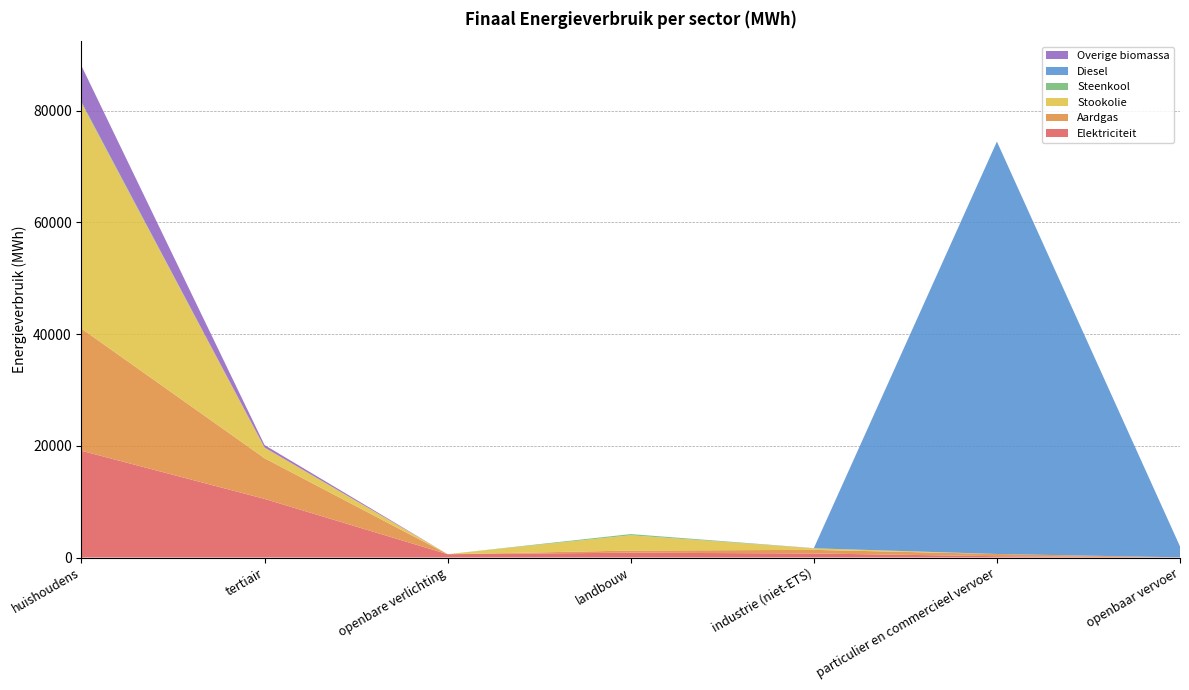

Reading left to right, extract all data points from this chart.

Elektriciteit: 19112.0	10495.1	598.0	862.8	727.7	235.6	31.3
Aardgas: 21865.6	7281.7	0.0	383.1	644.3	397.1	0.0
Stookolie: 40336.2	1915.6	0.0	2731.3	281.1	0.0	0.0
Steenkool: 229.9	0.0	0.0	219.4	0.0	0.0	0.0
Diesel: 0.0	0.0	0.0	0.0	0.0	73819.9	1960.7
Overige biomassa: 6473.8	444.3	0.0	0.0	26.3	0.0	0.0